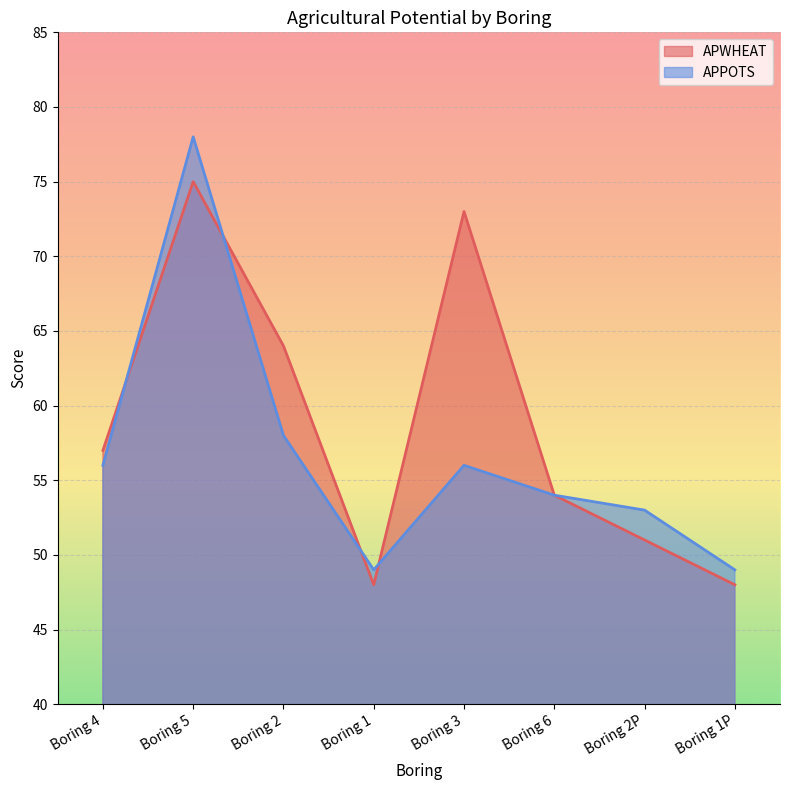

In APPOTS, how many points are higher than both neighbors (excluding endpoints)?

2